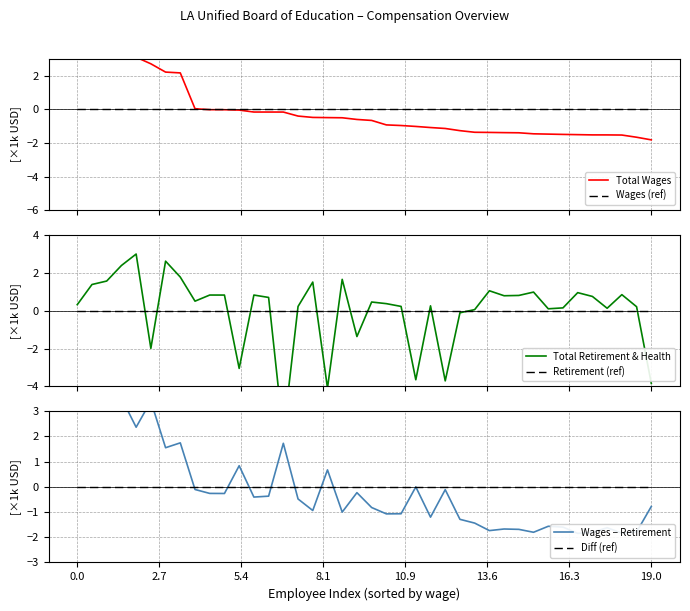

At how many categories does at least one series exceed 1?

12